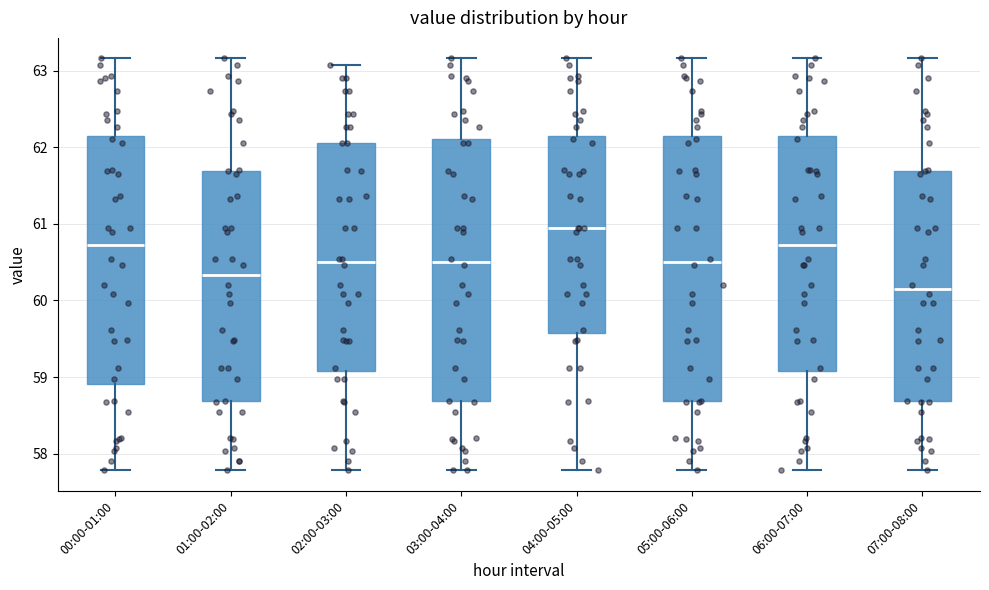

Where does the upper whisker of the box for 07:00-08:00 end on the y-axis? The values are not printed on the chart, so give them approximately, as read against the axis.

63.2